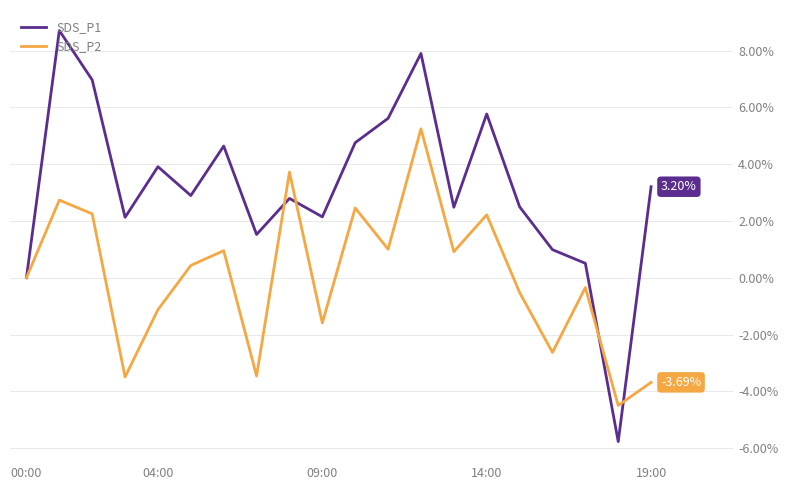

Rank the series by their average value, from lowest to highest.

SDS_P2, SDS_P1